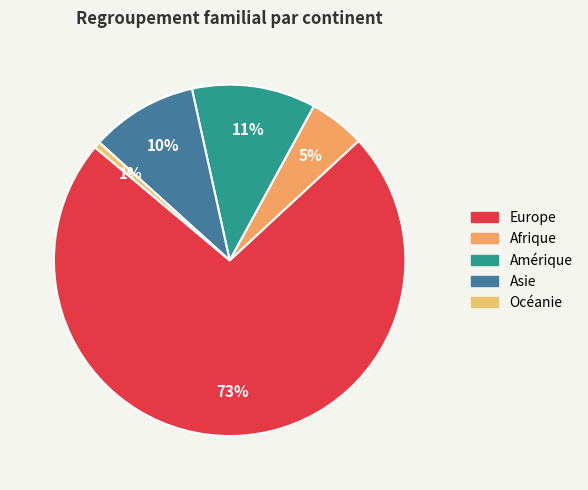

The Asie slice represents 10% of the pie. True or false?

True